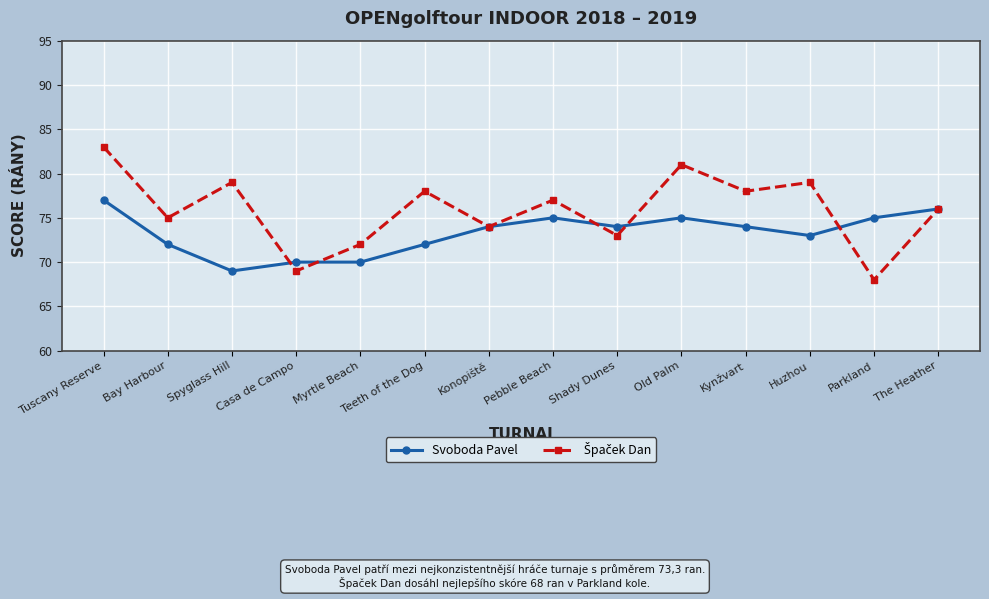

What is the total value across all series at Pebble Beach?

152